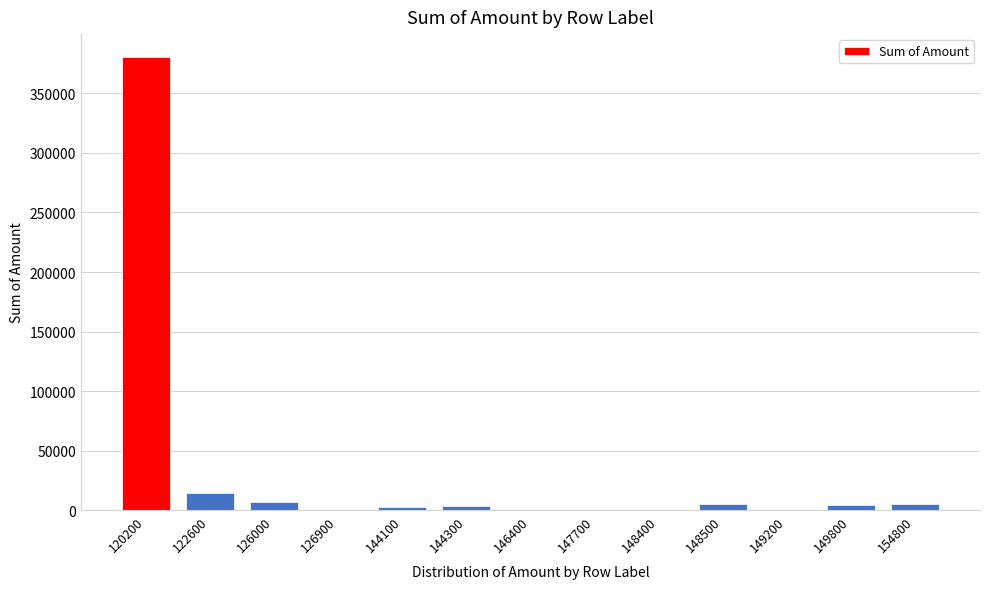

The chart shows a value of 30.0 at 146400. True or false?

True